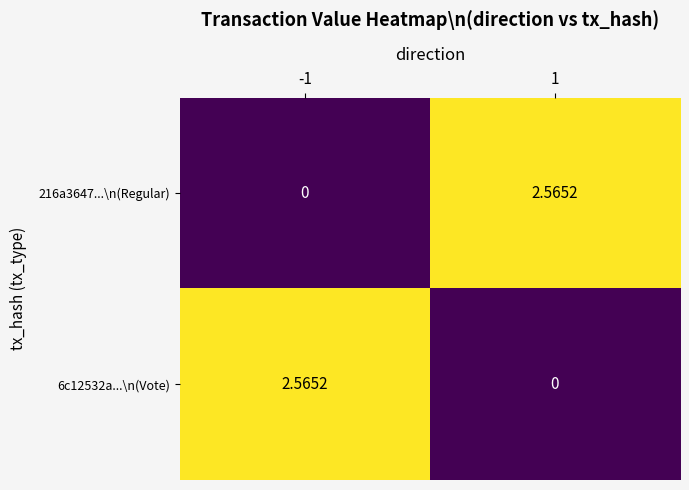

Is the value of 6c12532a...\n(Vote) at 1 greater than the value of 216a3647...\n(Regular) at 1?

No